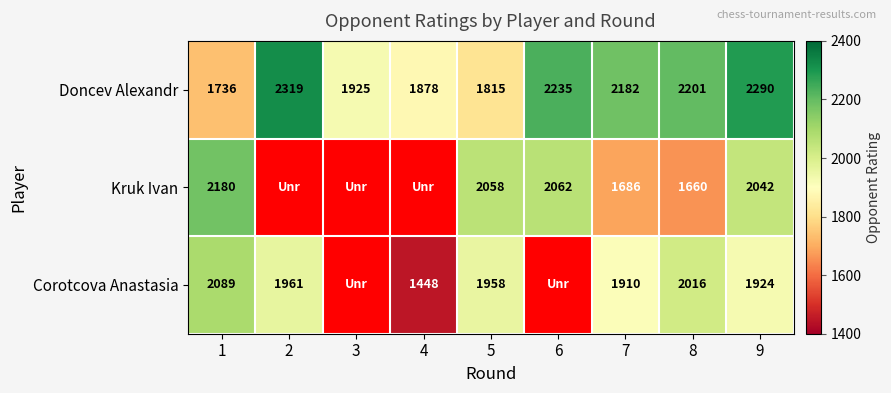

The value of Doncev Alexandr at 1 is 1736. True or false?

True